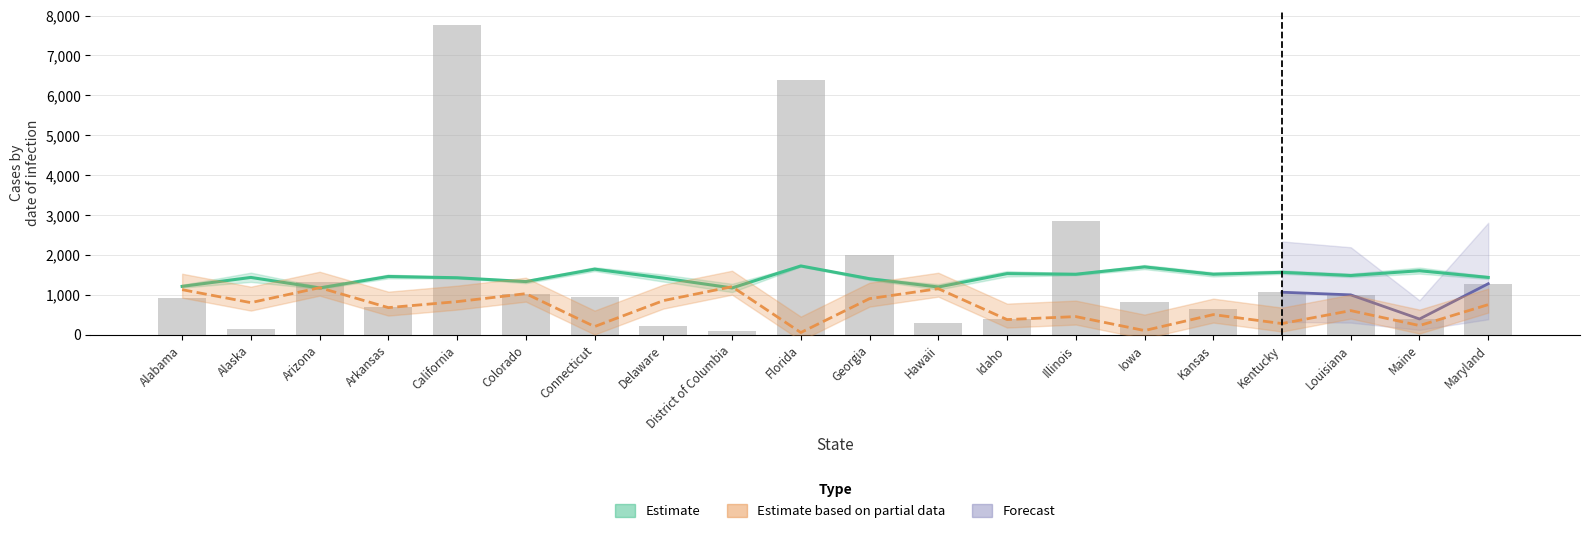

Is the value of CI Rank at Kentucky greater than the value of Average Annual Count at Georgia?

No